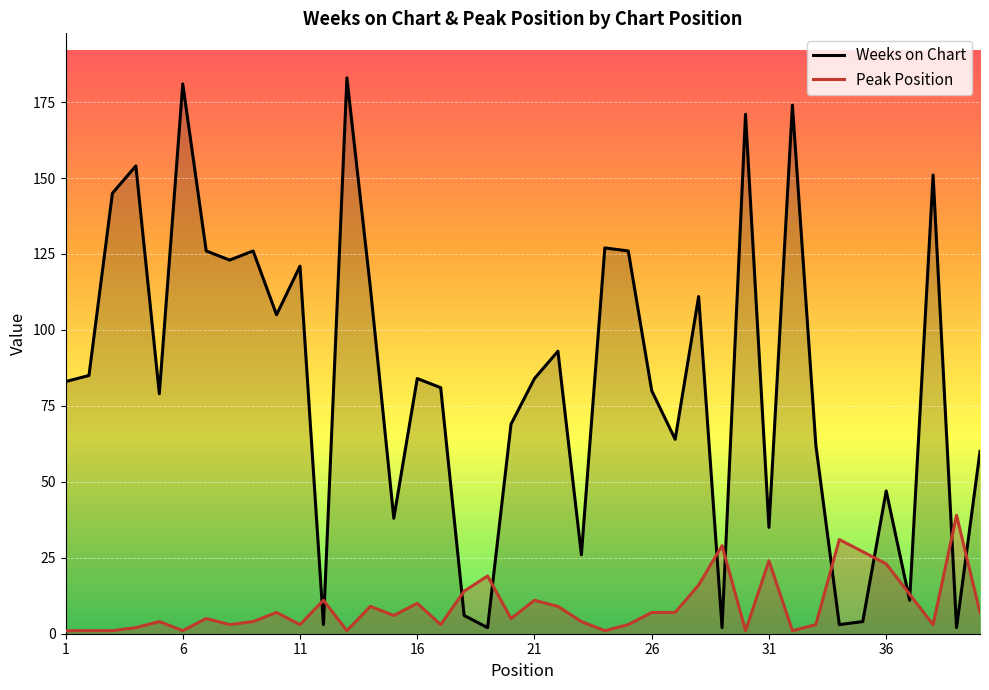

How many data points does each series have?

40